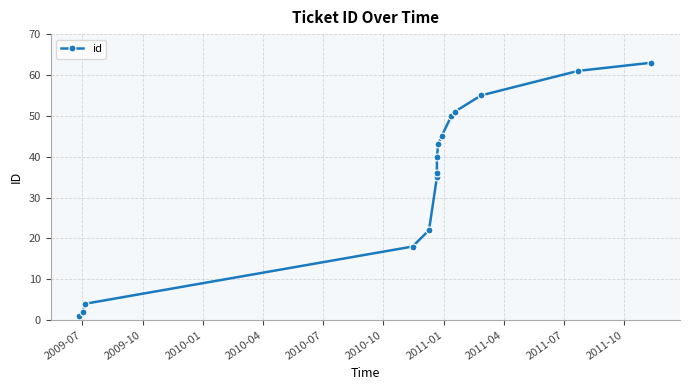

How many data points are above 40?

7